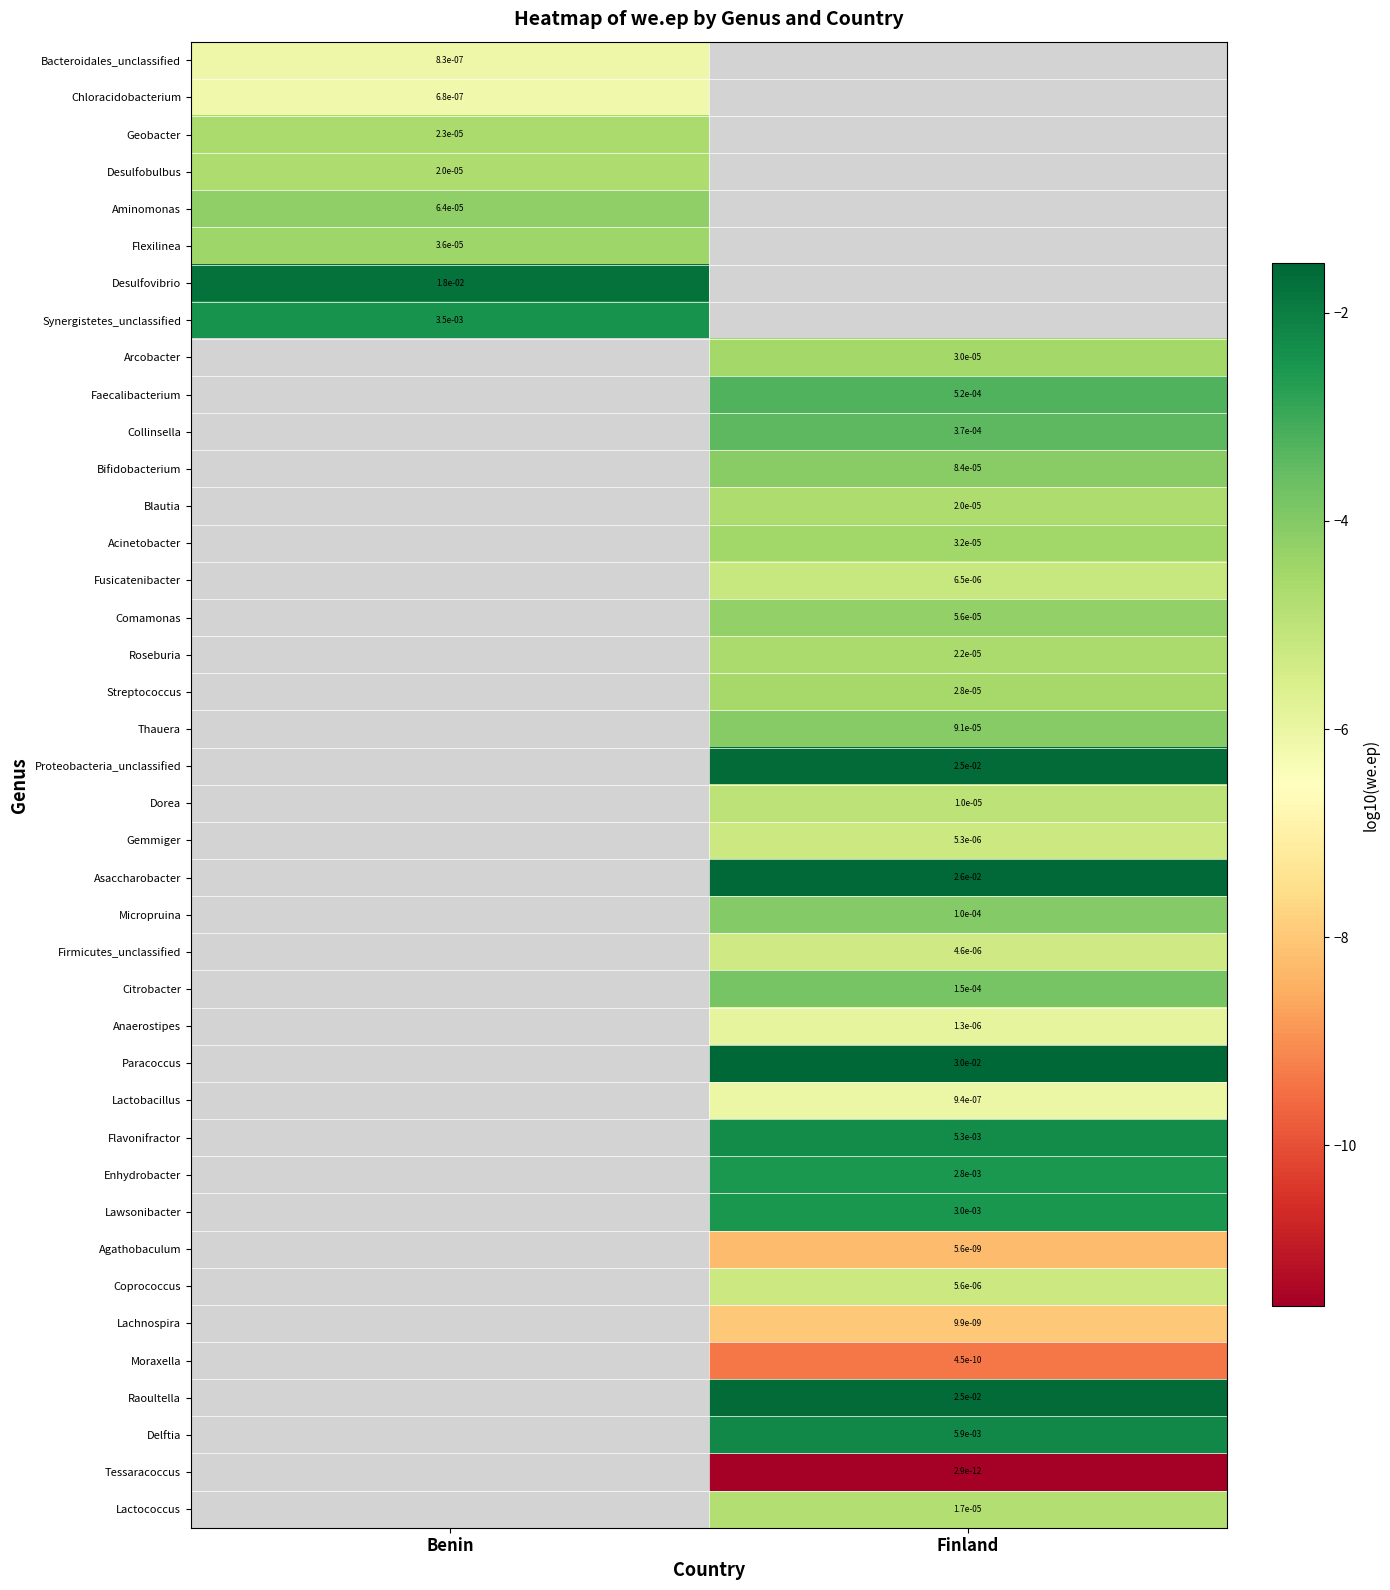

What is the approximate value of Collinsella at Finland?

-3.4